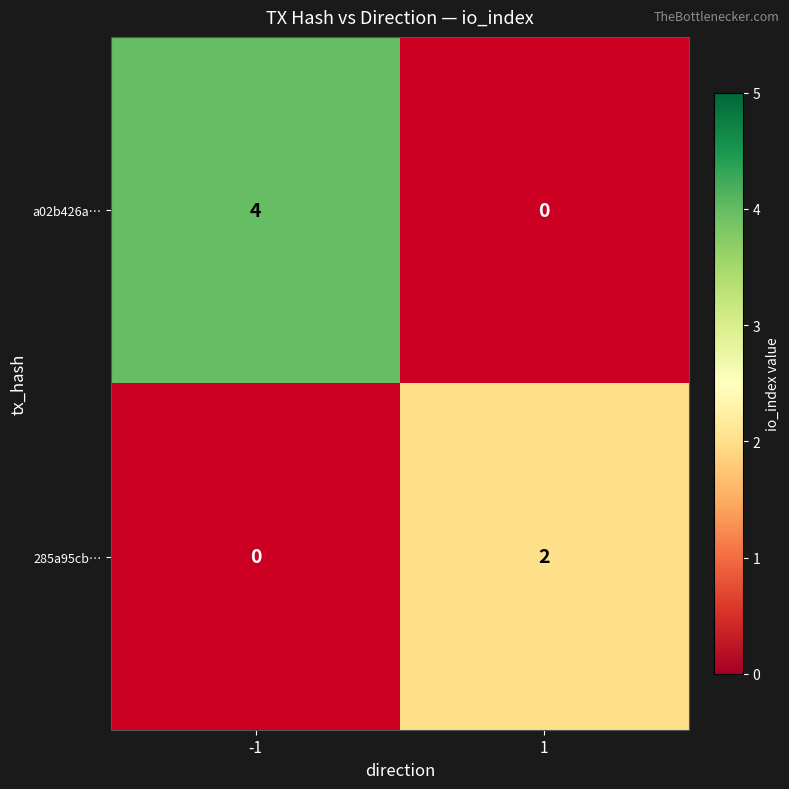

Is it true that 285a95cb… equals -1 at -1?

False